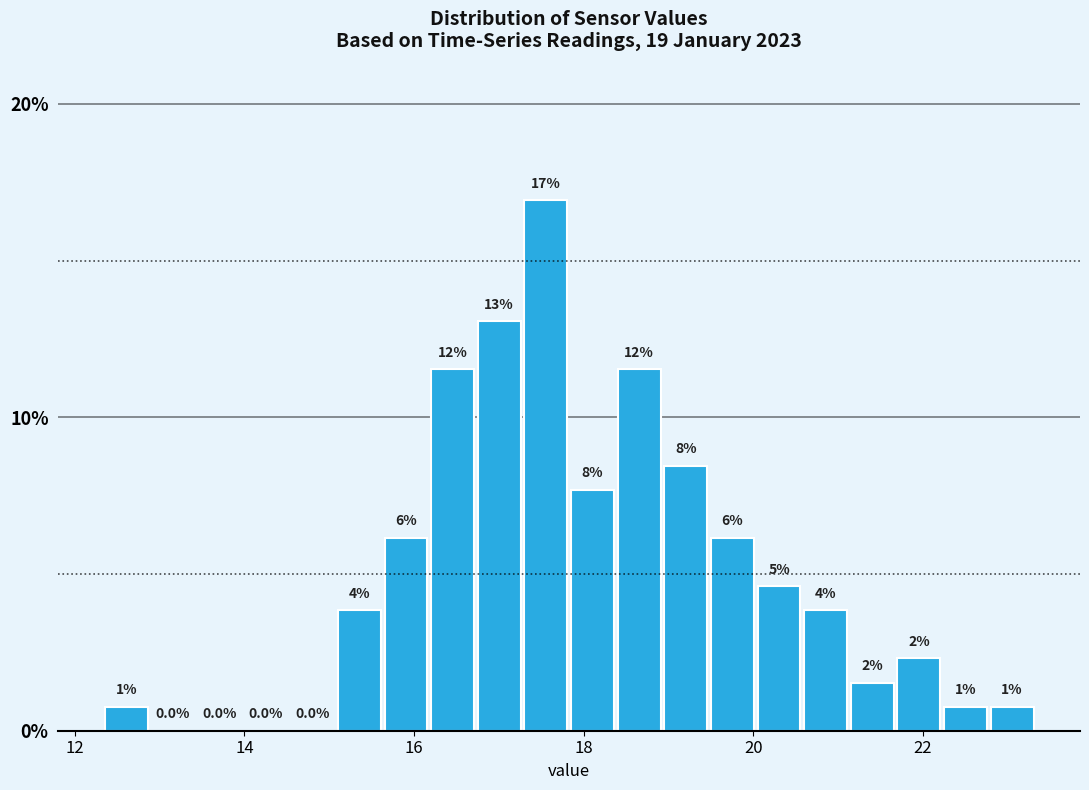

Around what value on the x-axis is the tallest bar? Give the approximate position of its centre, as read against the axis.

17.6